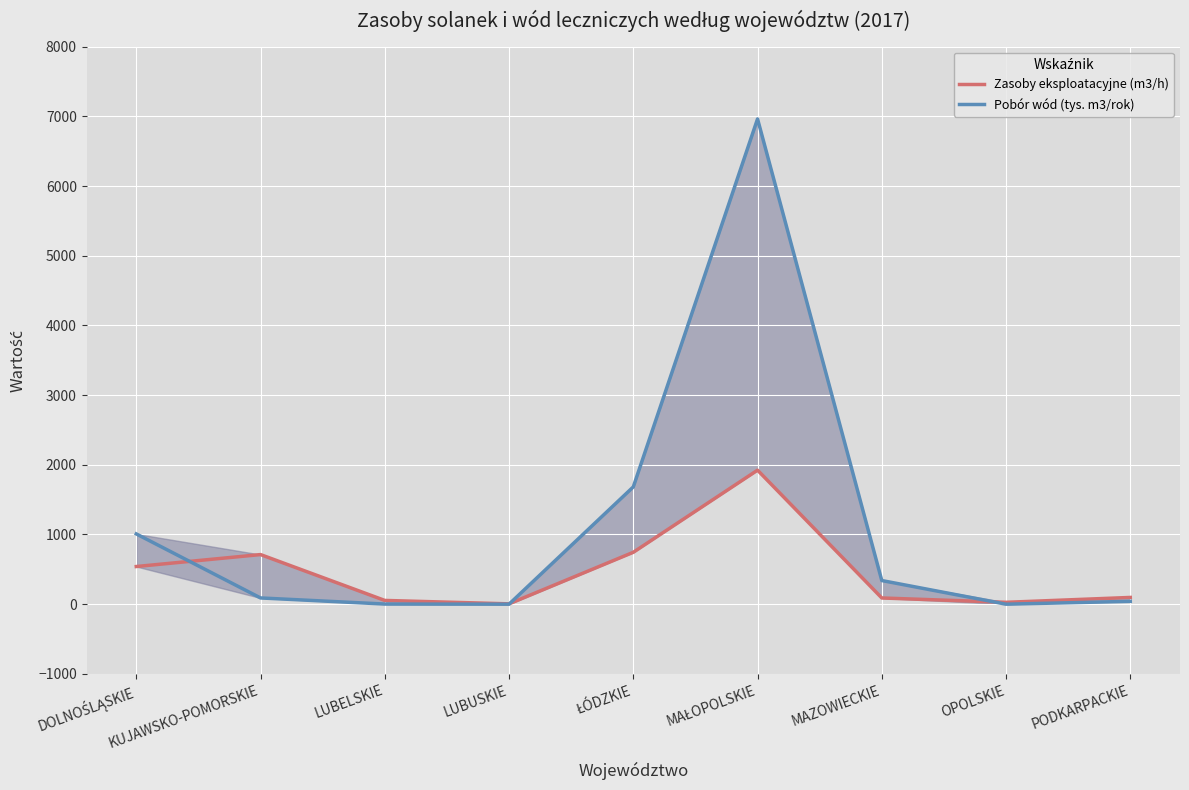

The Pobór wód (tys. m3/rok) series shows 0.0 at OPOLSKIE. True or false?

True